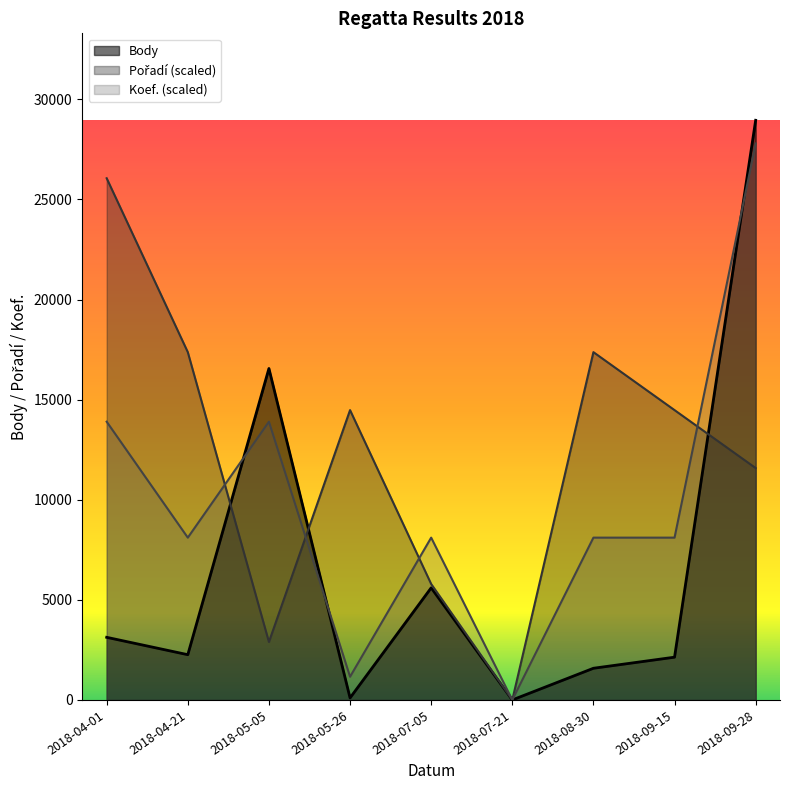

How many intersections are there between Koef. and Body?

3